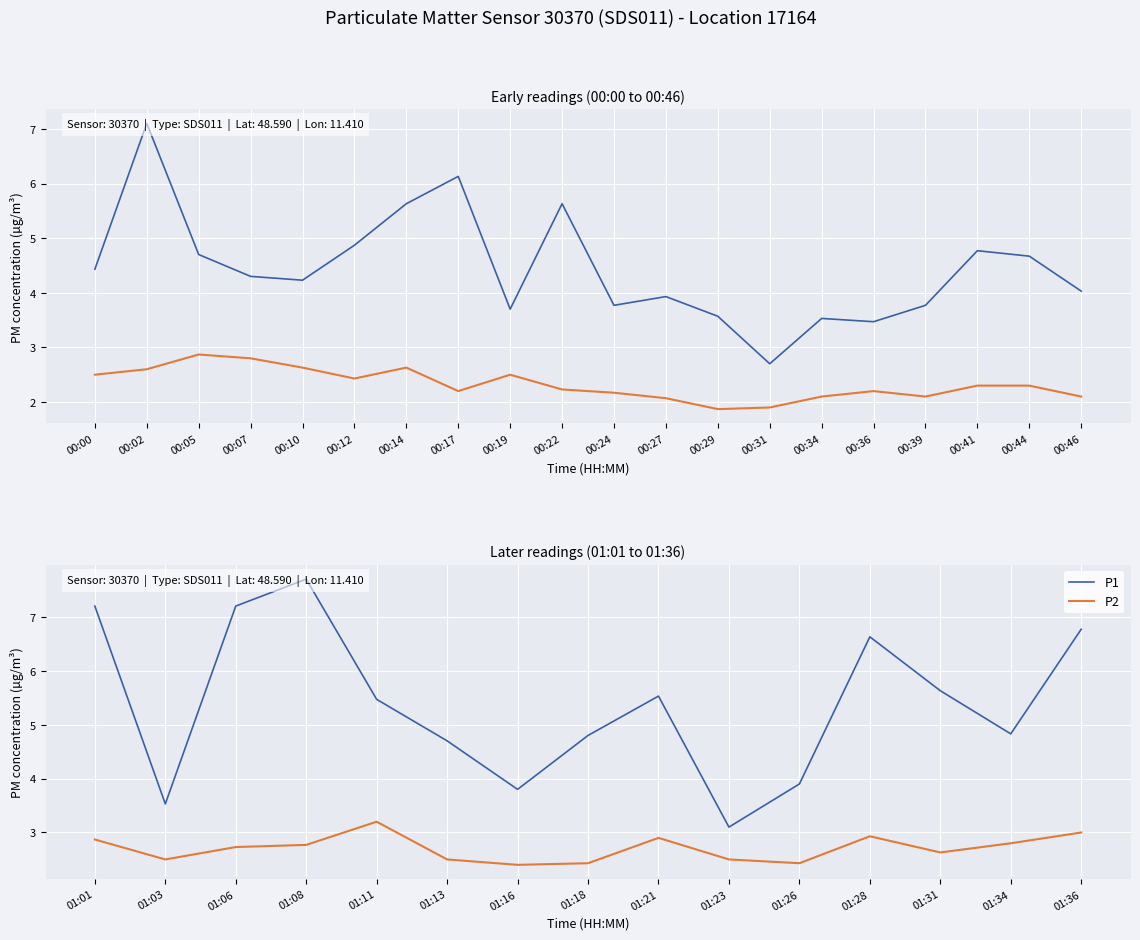

Count the number of categories in the chart.

15